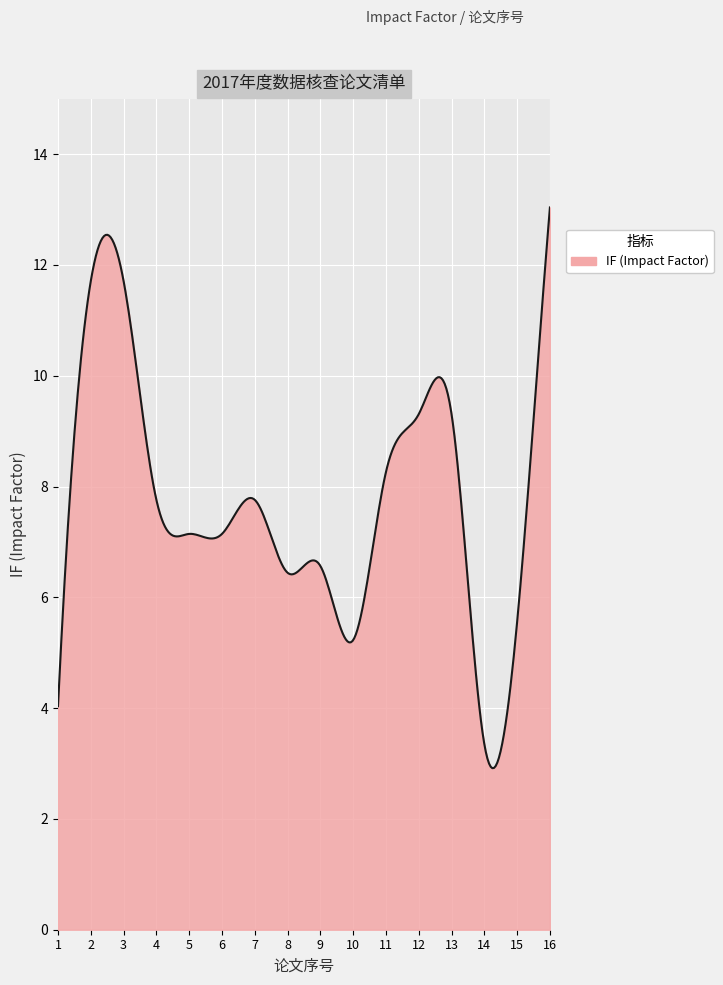

What is the average value?

7.7